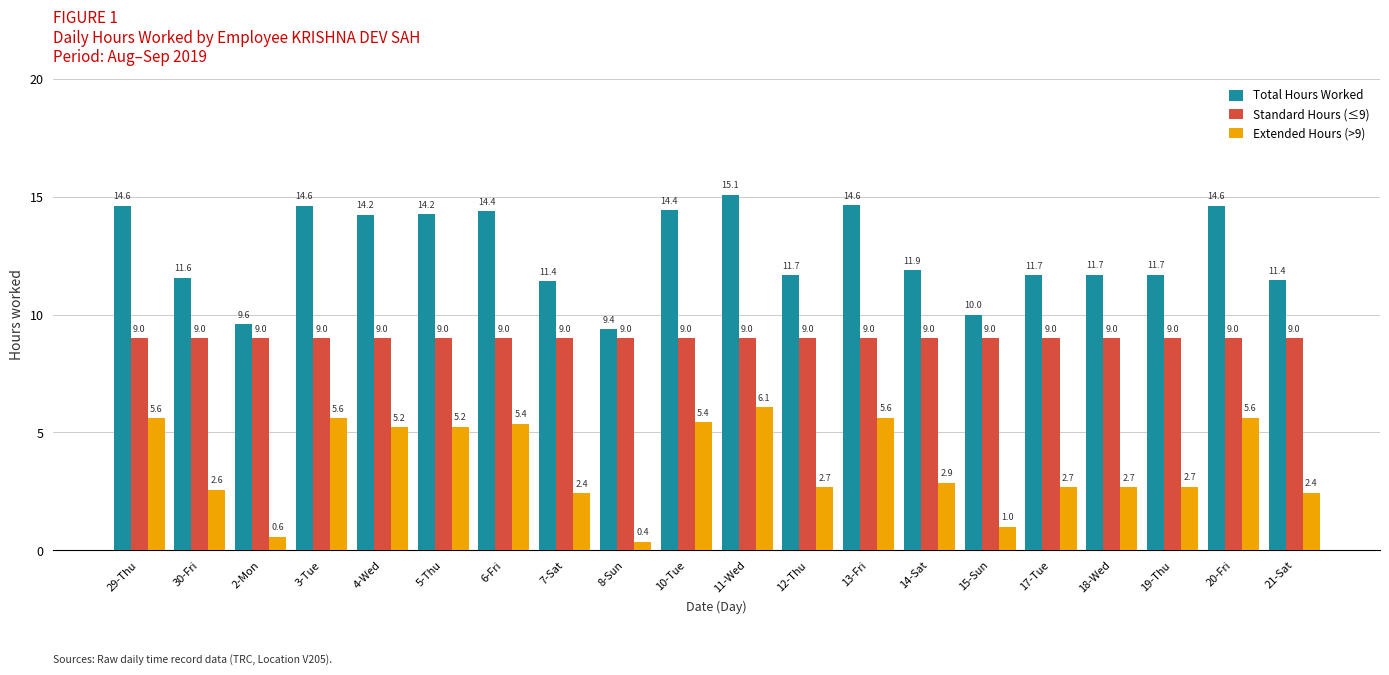

What is the total value across all series at 19-Thu?

23.4